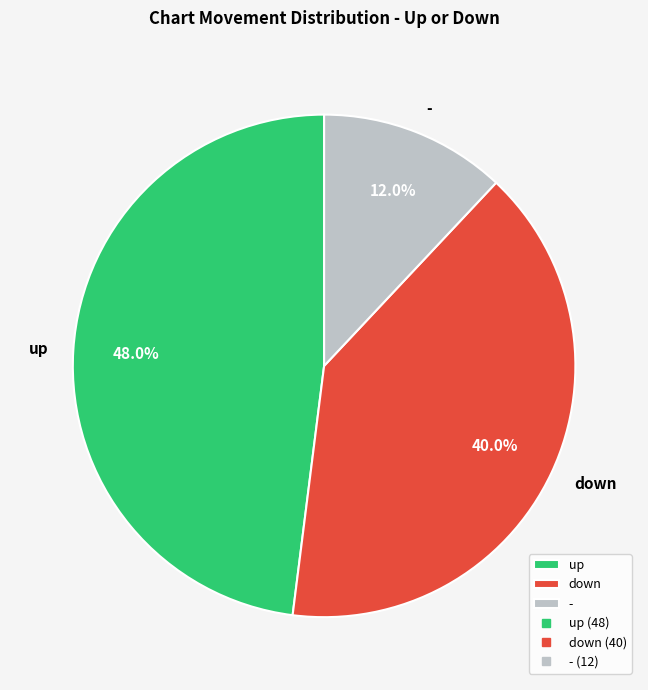

What percentage is the up slice, to the nearest percent?

48%